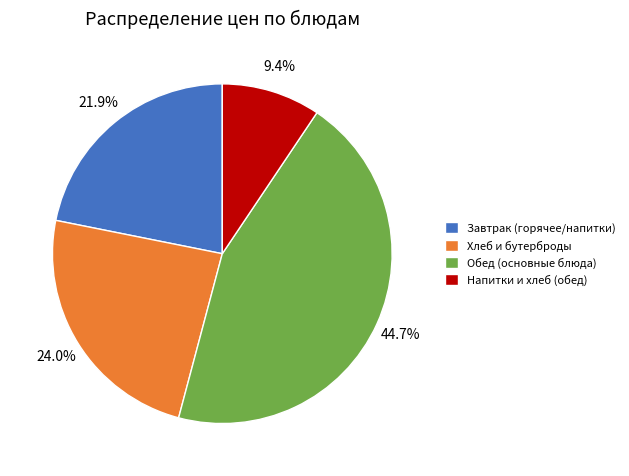

Which slice is the largest?

Обед (основные блюда)